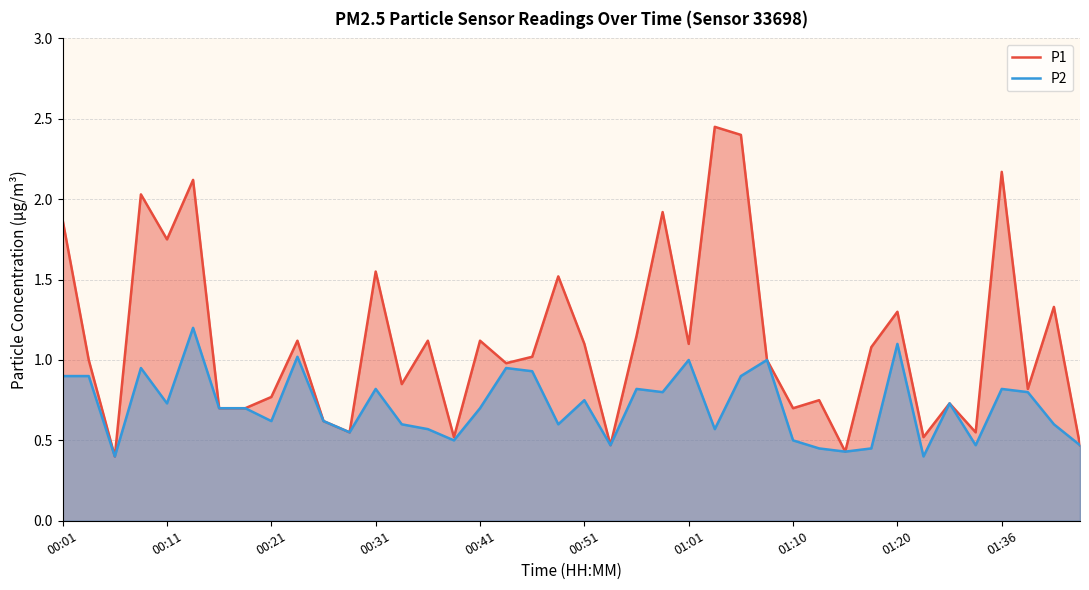

True or false: P1 and P2 intersect in this chart.

False